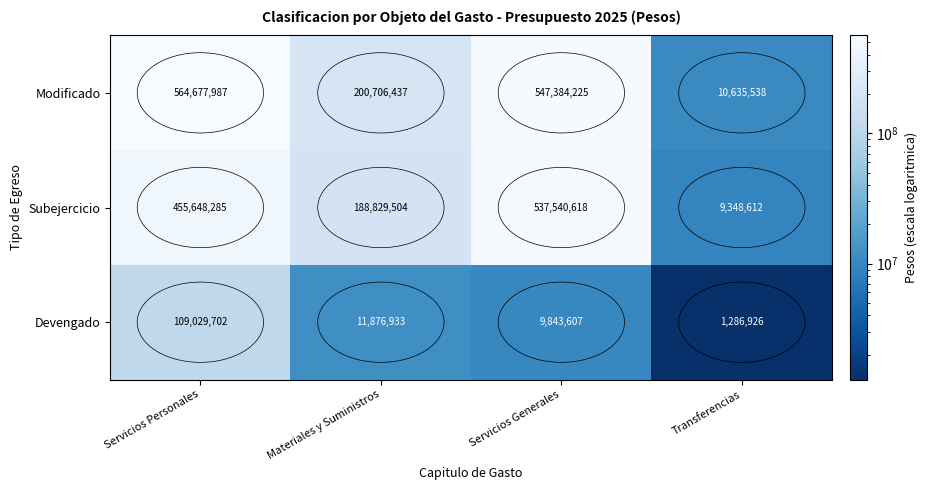

Which series changed the most between Materiales y Suministros and Servicios Generales?

Subejercicio